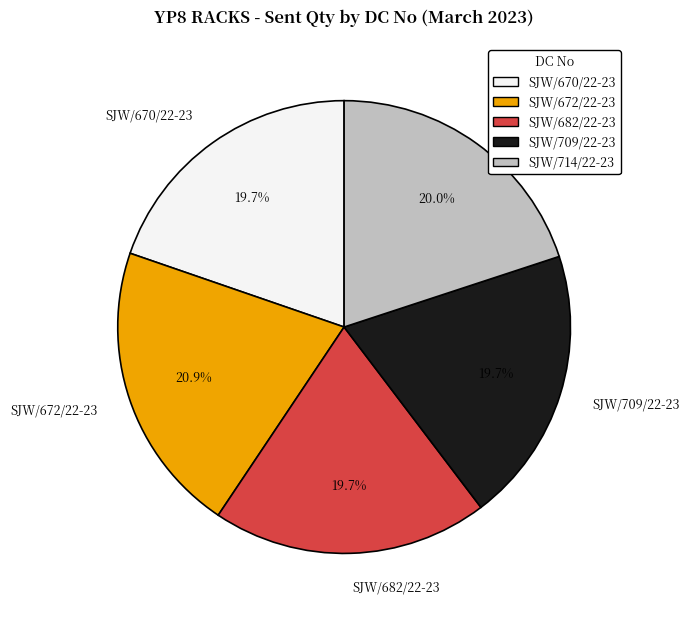

What is the ratio of the value at SJW/714/22-23 to the value at SJW/672/22-23?

1.0